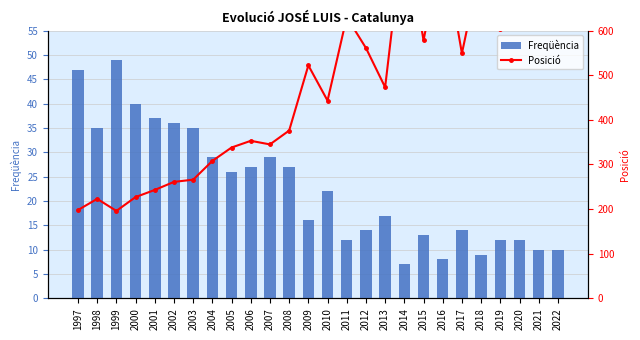

At which category does the chart reach its peak across all series?

2014